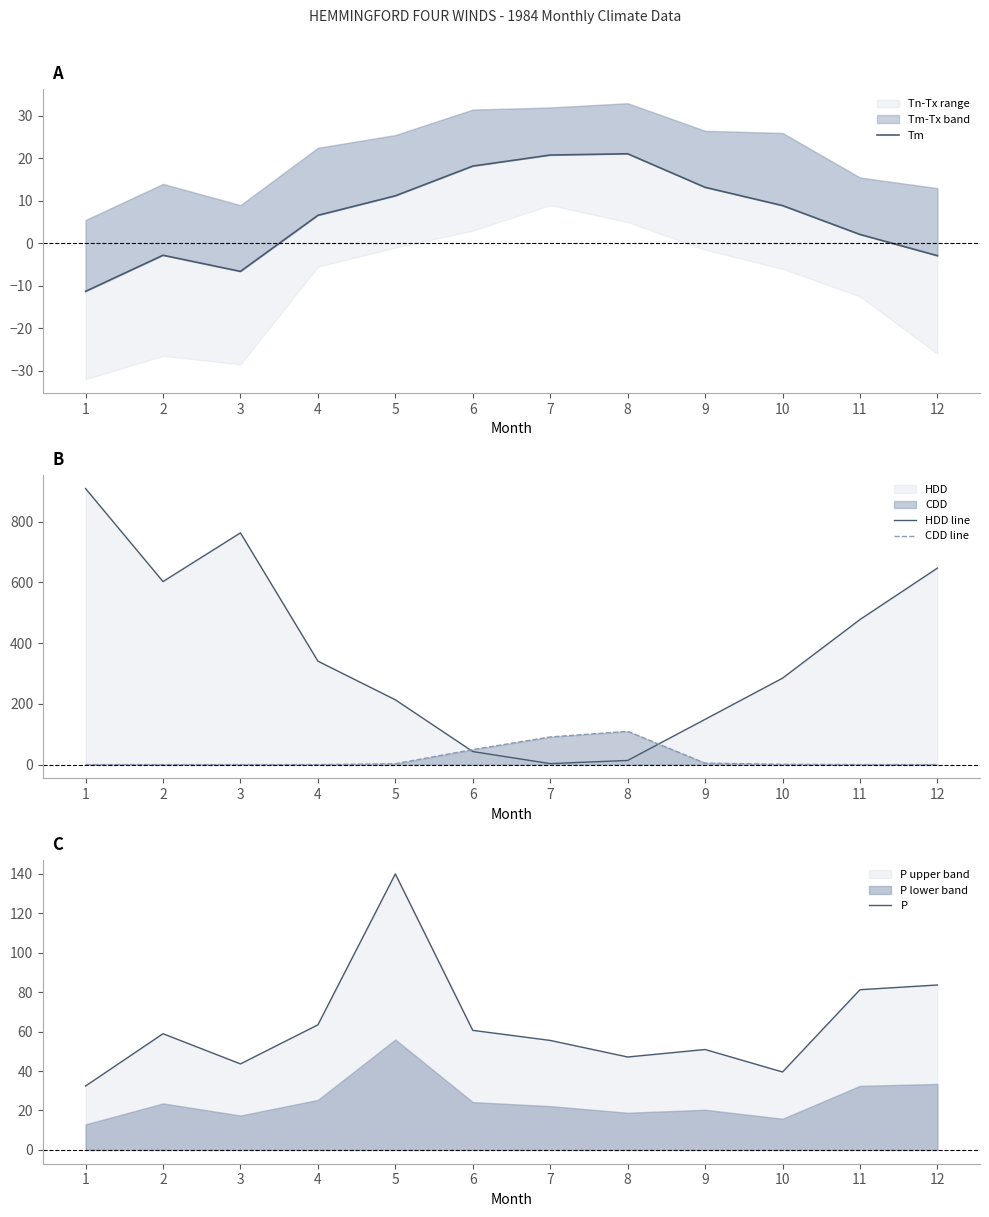

What is the maximum value shown in the chart?

908.9